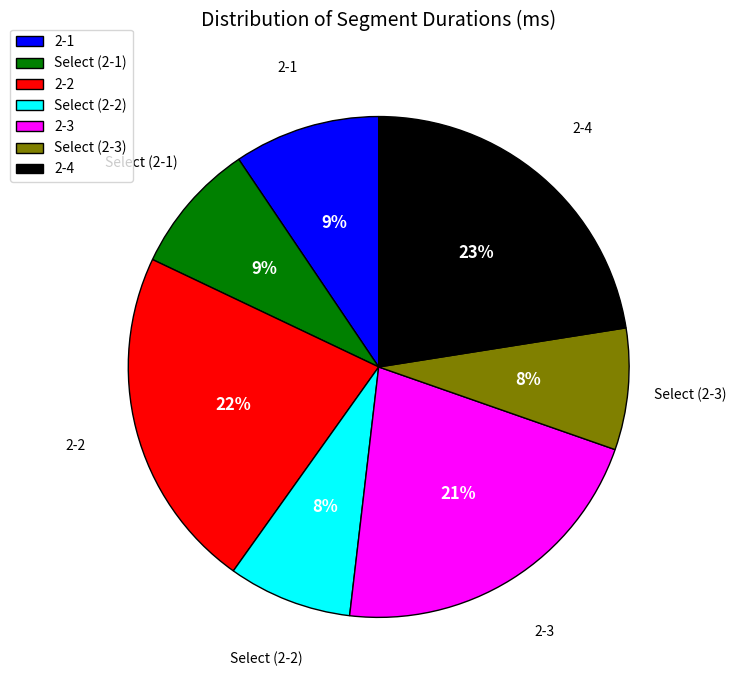

Is there a majority slice in this chart?

No